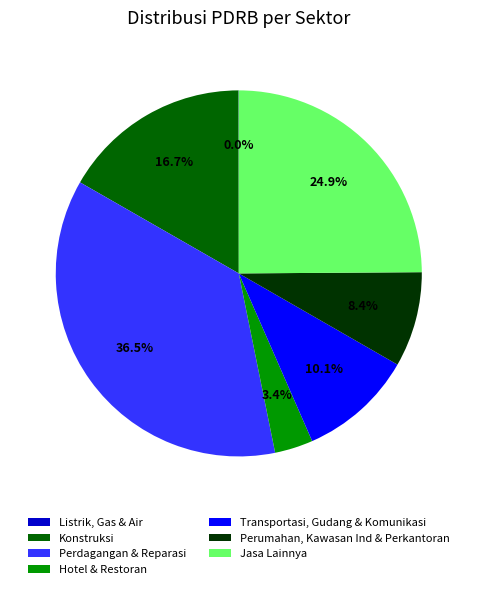

Is there a majority slice in this chart?

No